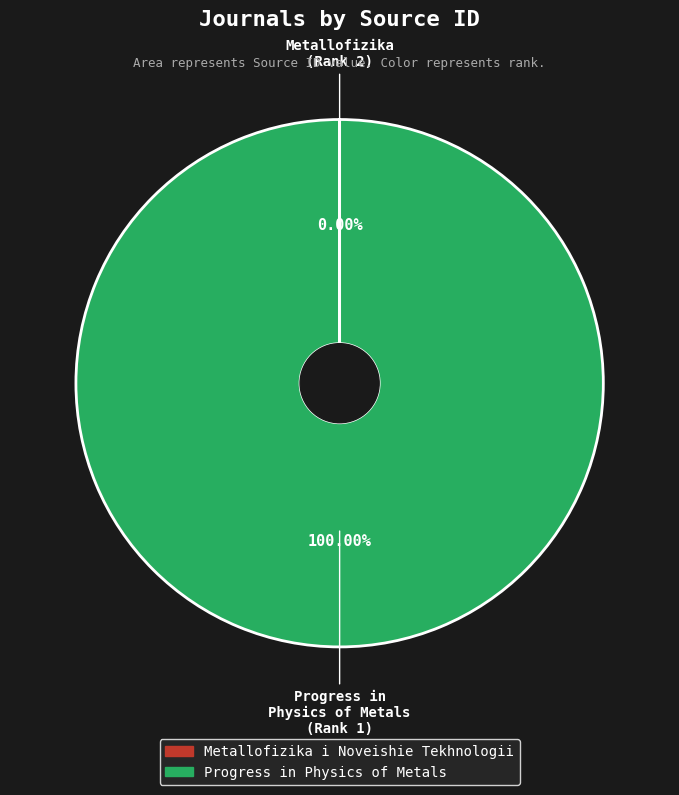

Which slice represents more than half of the pie?

Progress in Physics of Metals